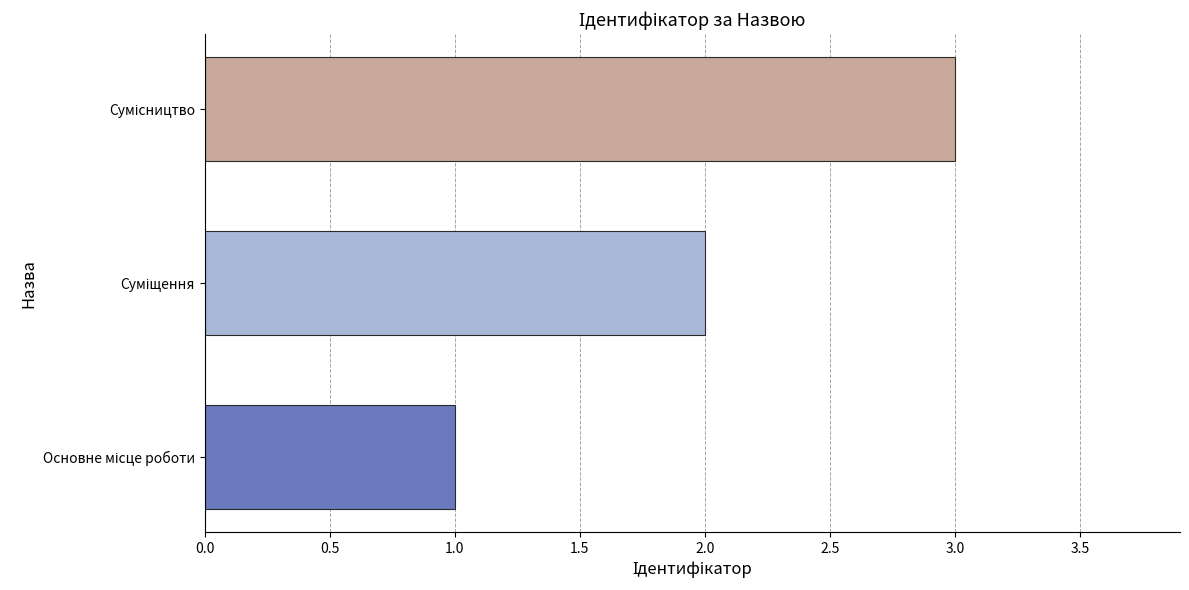

What is the maximum value shown in the chart?

3